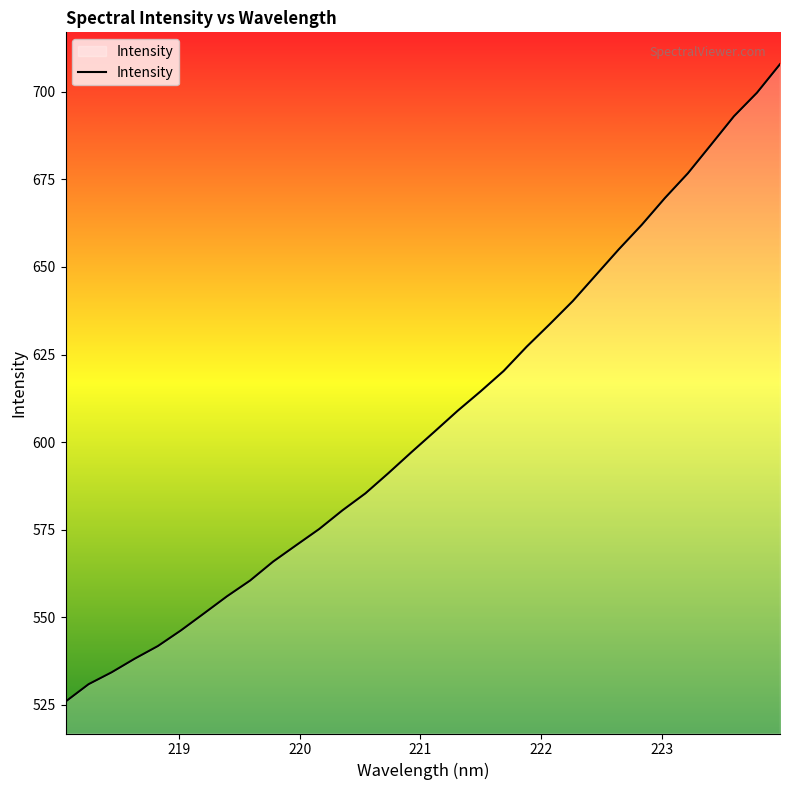

What is the difference between the maximum and minimum values?

182.0